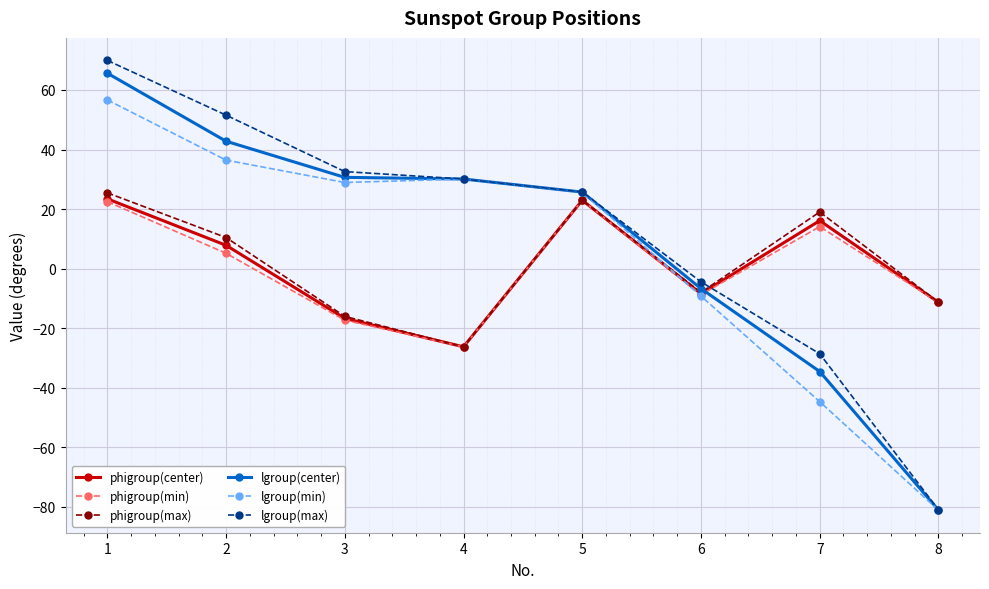

How many times do phigroup(max) and lgroup(min) cross each other?

1